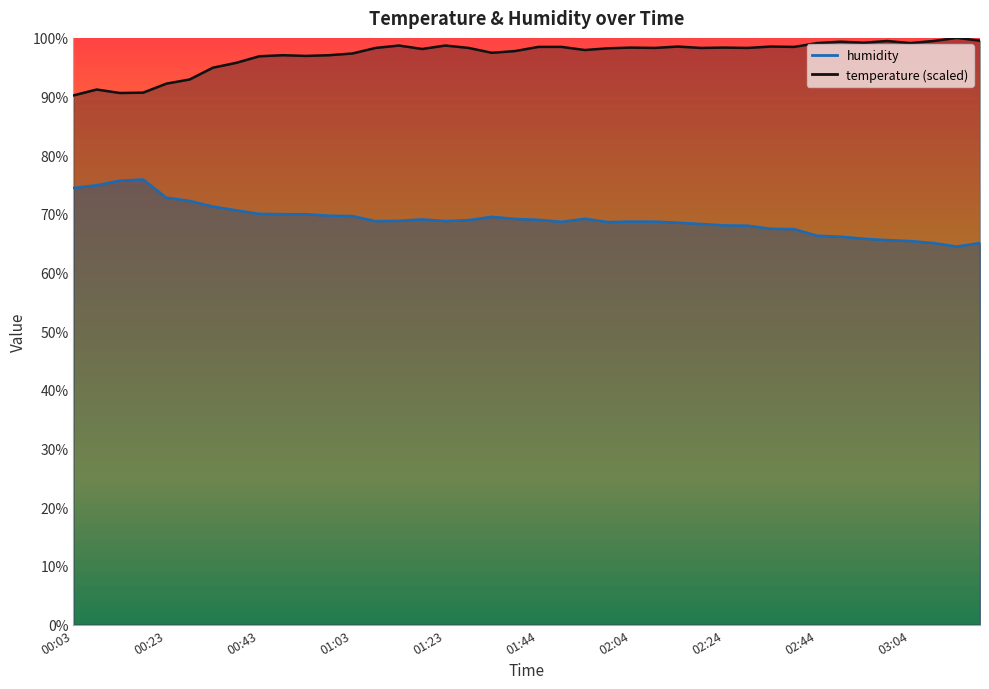

Rank the series by their maximum value, from highest to lowest.

temperature, humidity